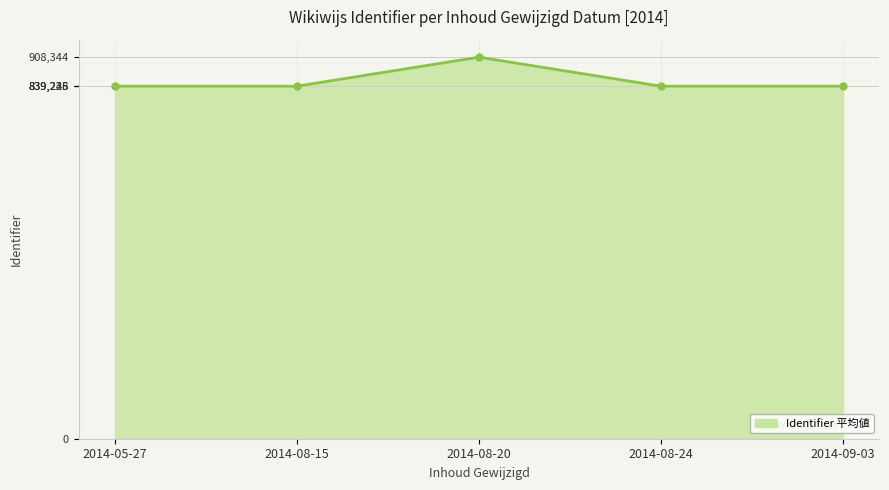

How many points are higher than both their immediate neighbors (excluding endpoints)?

1